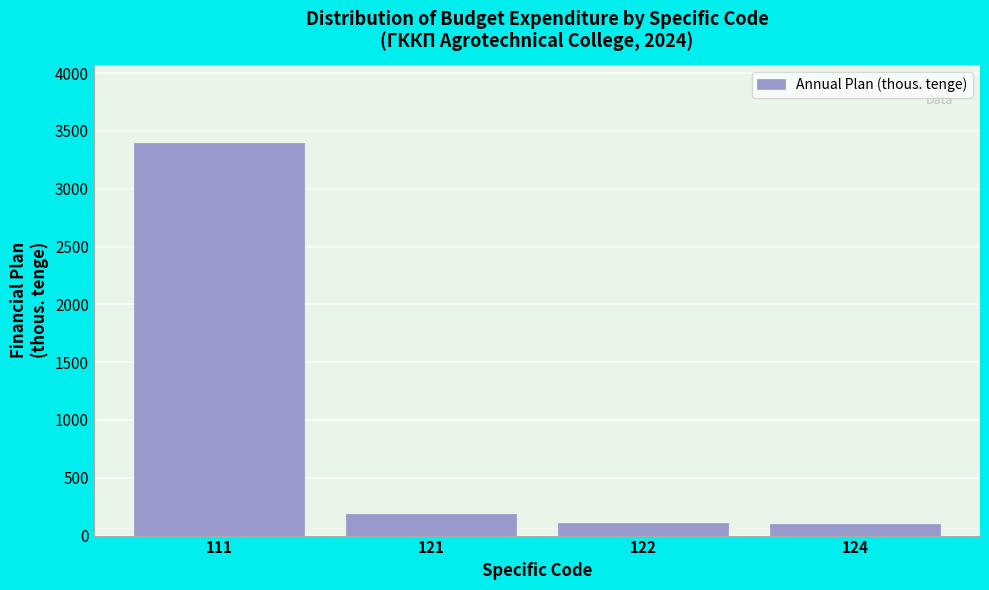

What is the sum of all values?

3785